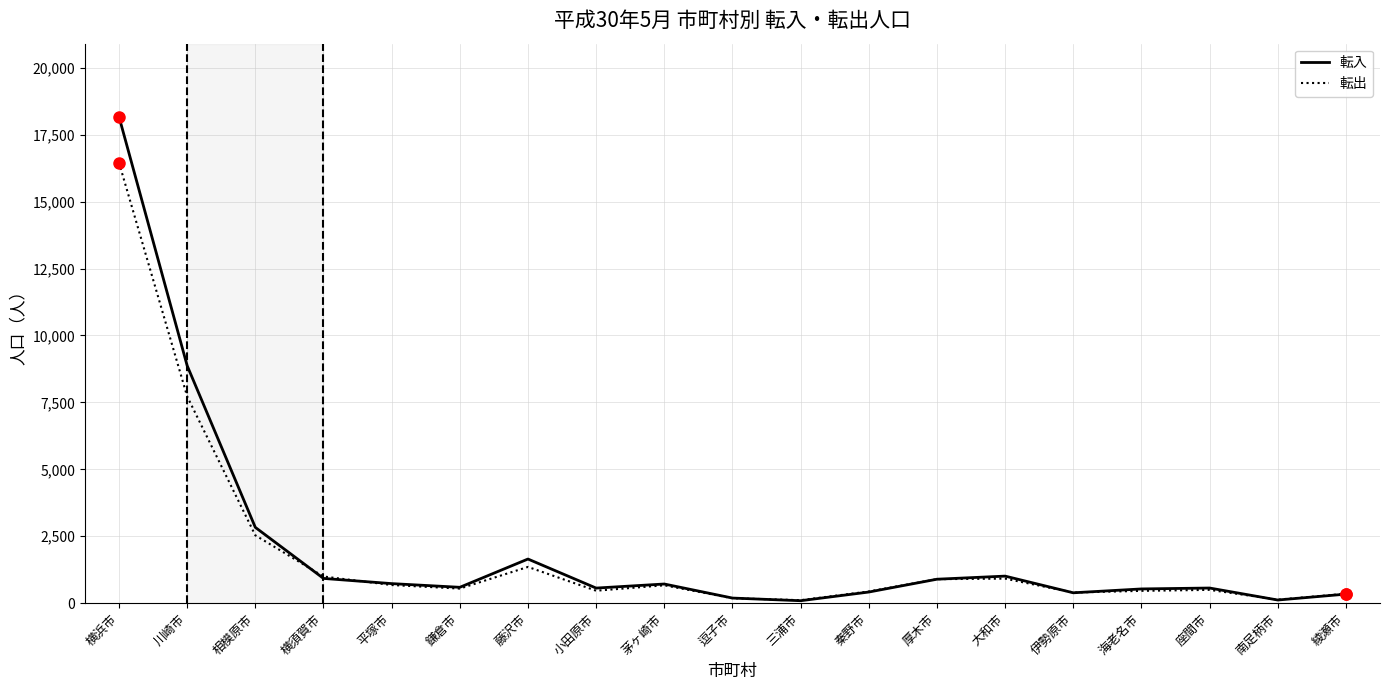

After their last crossing, which series has the higher values: 転入 or 転出?

転出